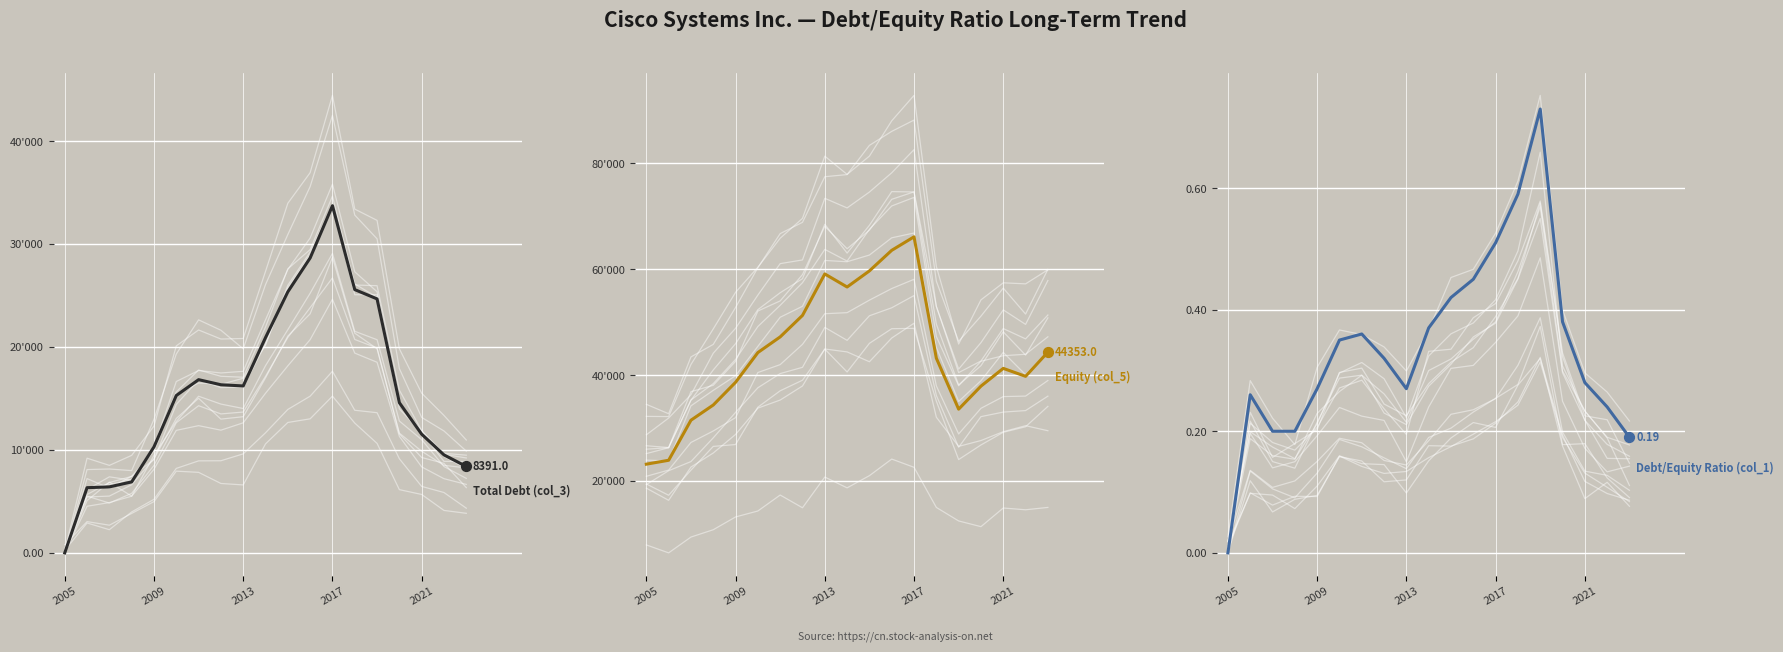

What is the total value across all series at 9?

77563.4